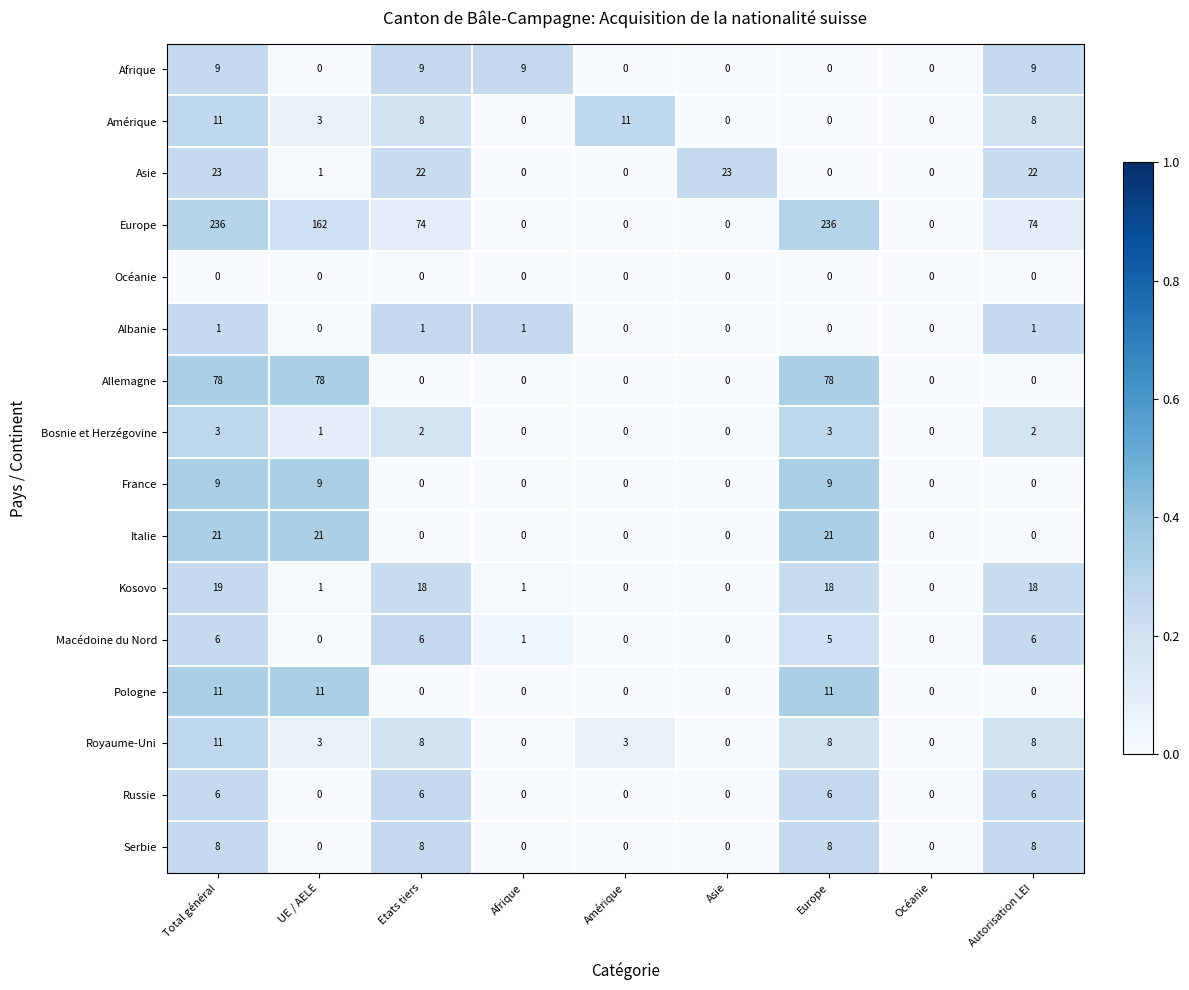

What is the maximum value for Russie?

6